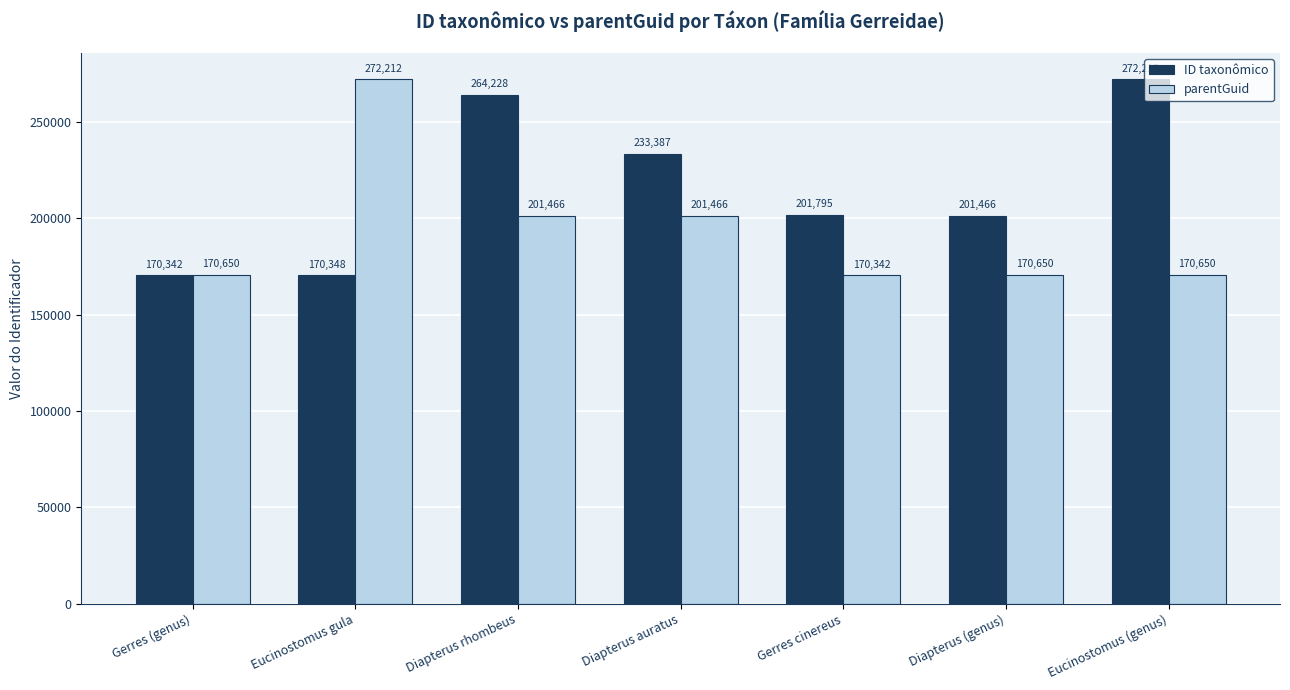

At Gerres cinereus, list the series in order from largest to smallest.

ID taxonômico, parentGuid